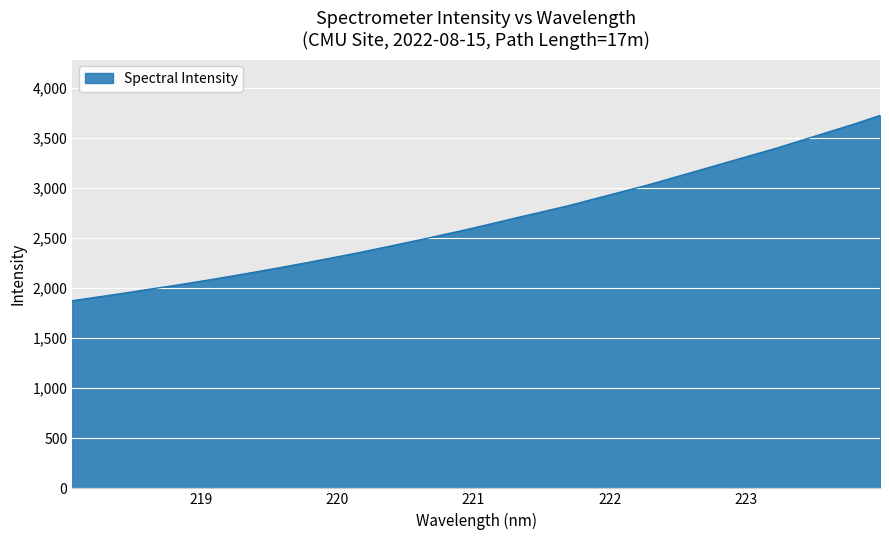

What is the greatest value displayed?

3722.0